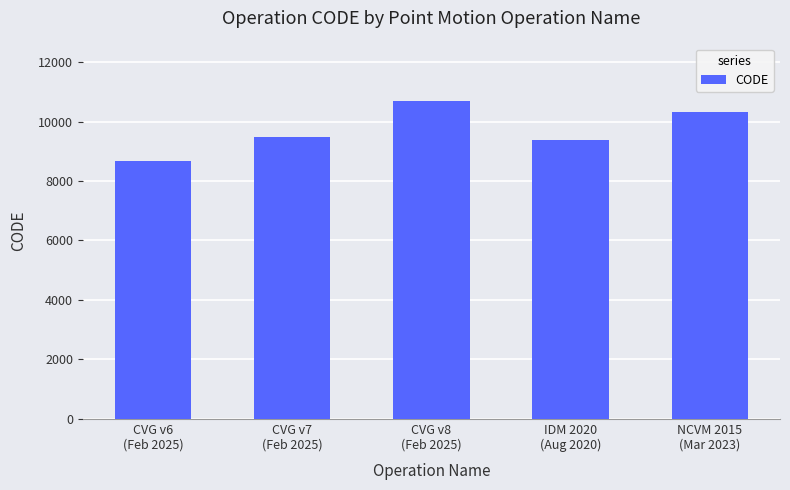

Approximately how many times larger is the value at CVG v7
(Feb 2025) compared to CVG v6
(Feb 2025)?

1.1